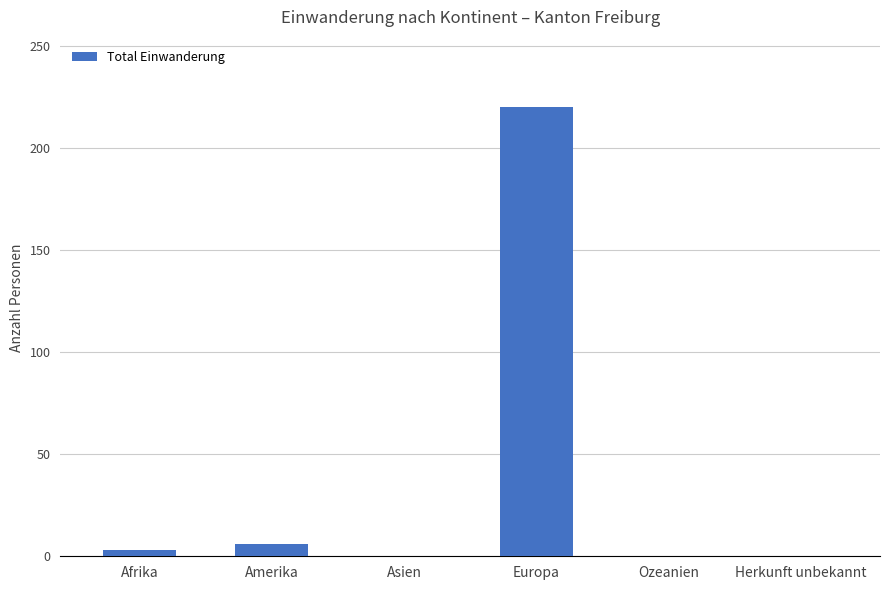

What is the sum of all values?

229